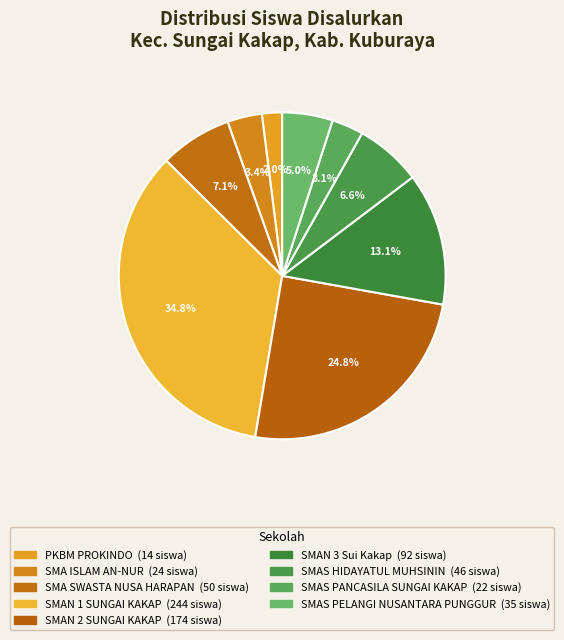

To the nearest percent, what portion does SMA ISLAM AN-NUR represent?

3%